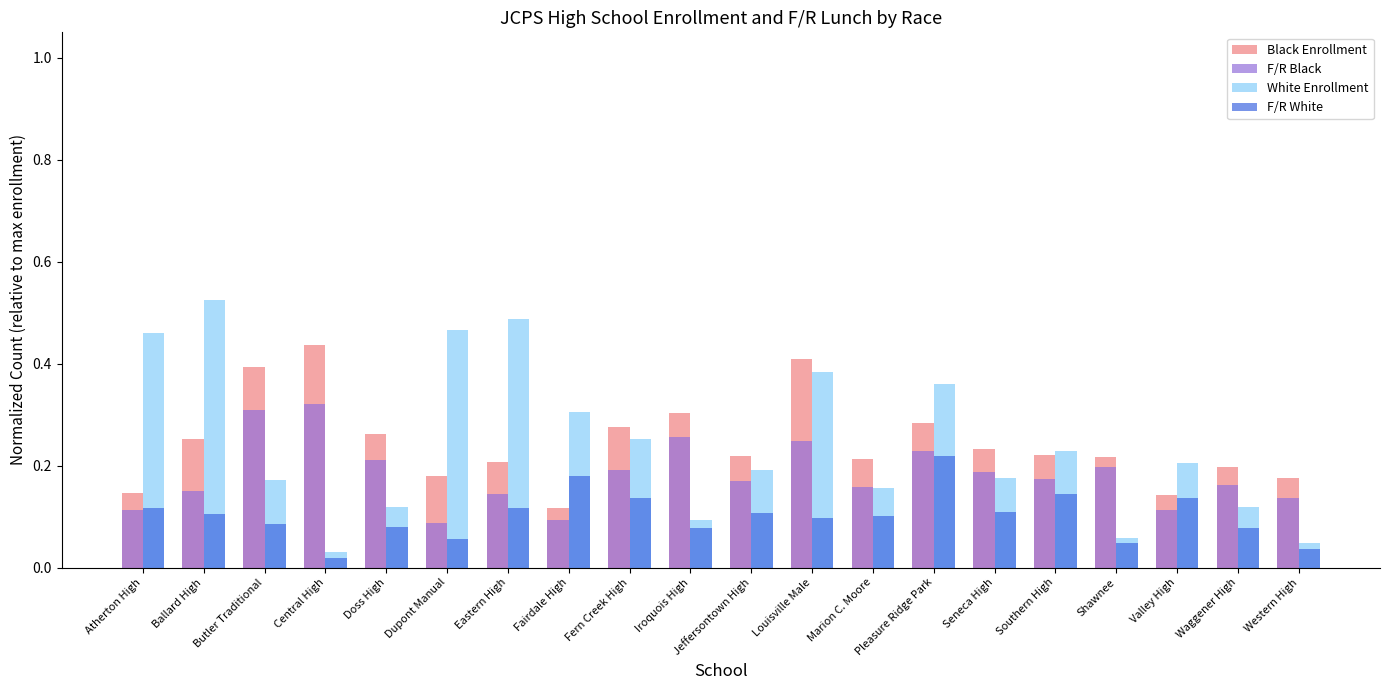

What is the sum of all White Enrollment values?

4.8